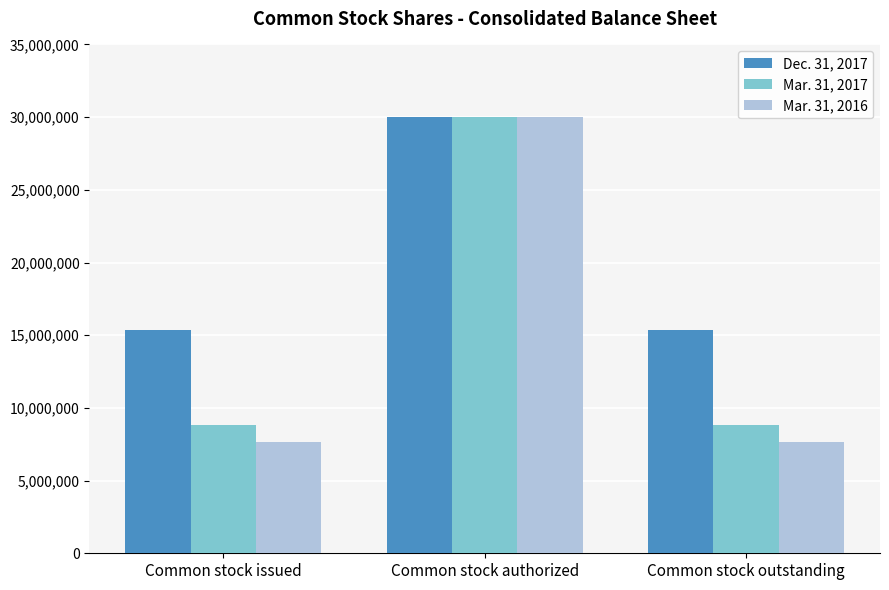

What position from the right is Common stock authorized?

2